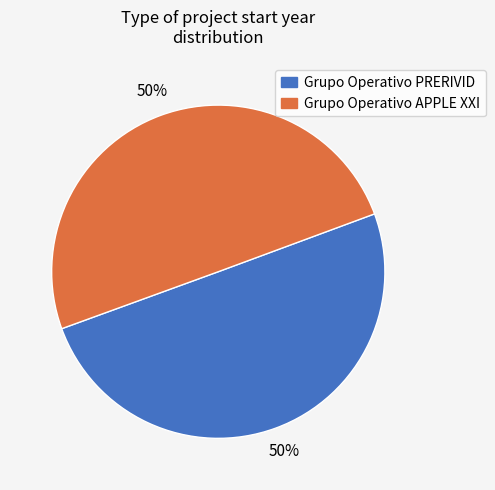

To the nearest percent, what is the combined percentage of Grupo Operativo APPLE XXI and Grupo Operativo PRERIVID?

100%